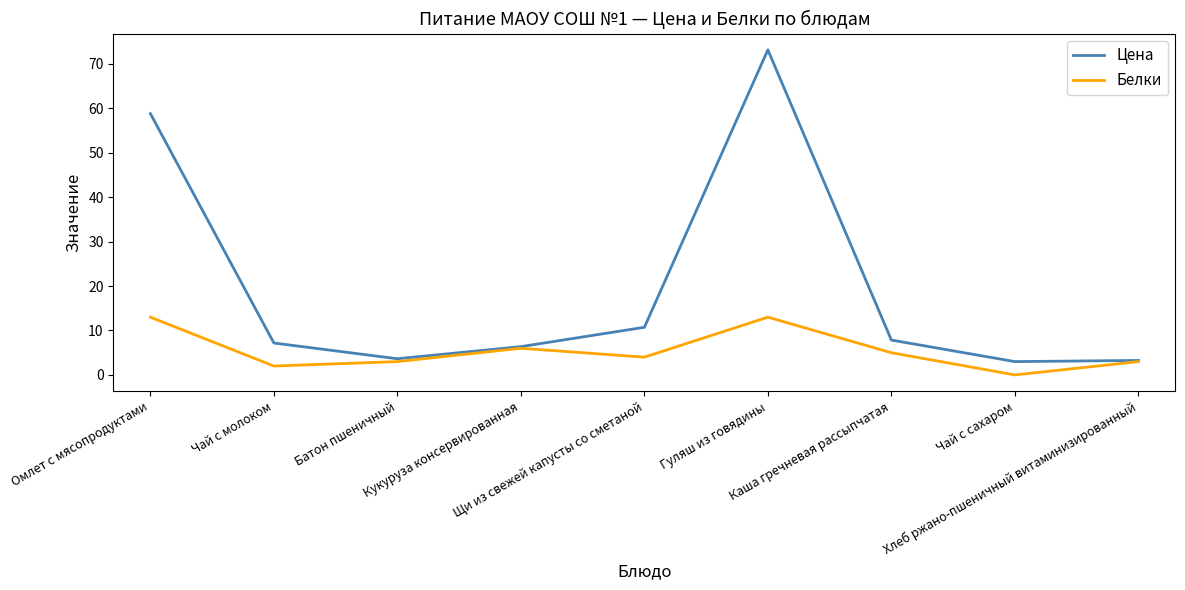

What is the approximate value of Цена at Батон пшеничный?

3.6